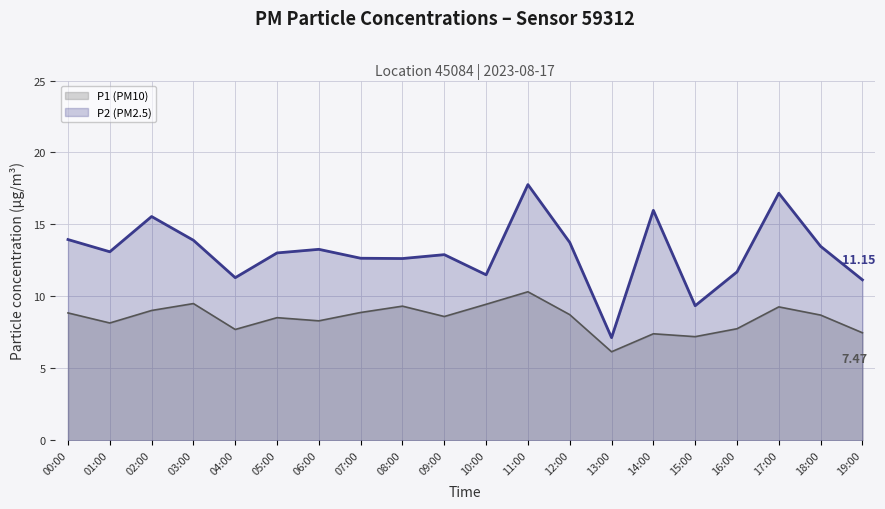

True or false: P1 (line) and P2 (line) cross at least once.

False